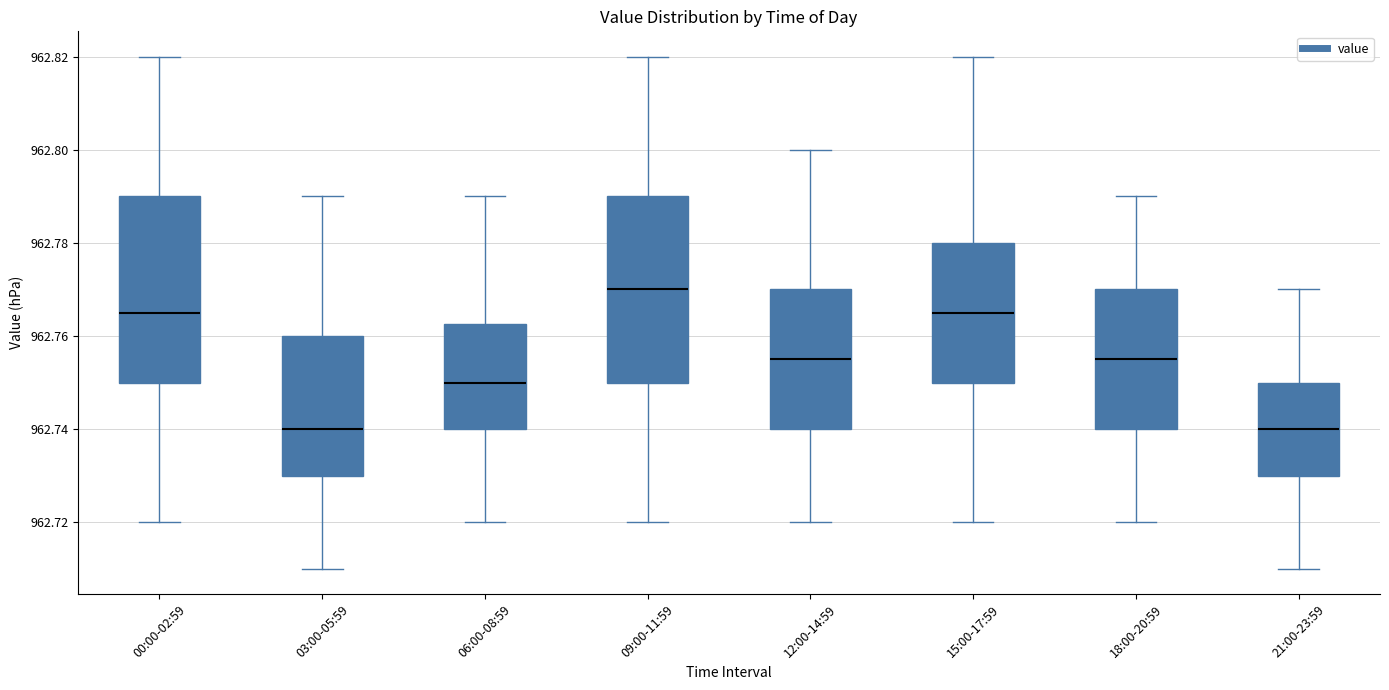

Where does the median line of the box for 21:00-23:59 sit on the y-axis? The values are not printed on the chart, so give them approximately, as read against the axis.

962.740